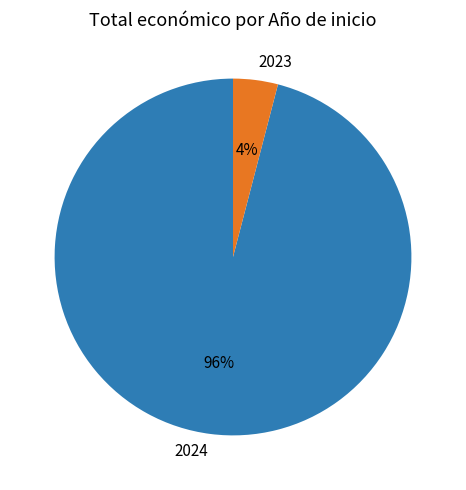

Does any single category account for the majority?

Yes